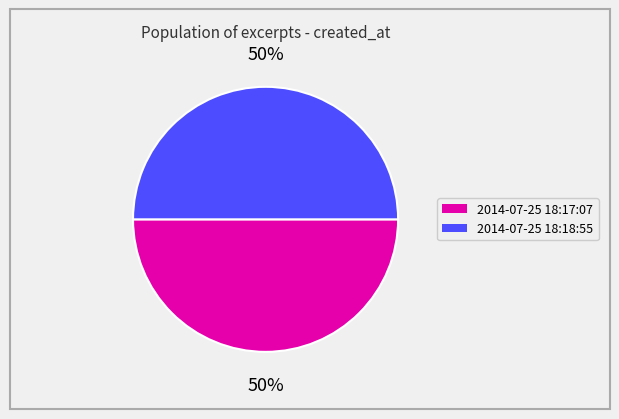

To the nearest percent, what is the average slice percentage?

50%